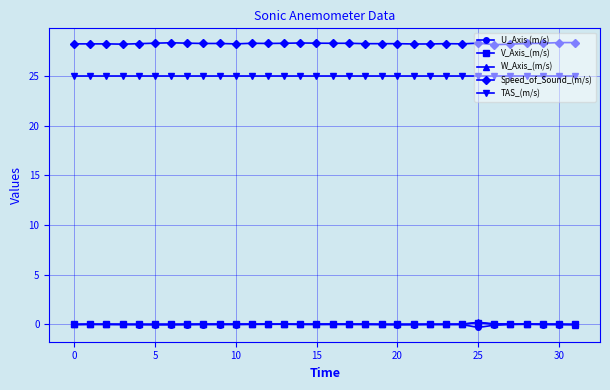

Which series has the largest total across all categories?

Speed_of_Sound_(m/s)